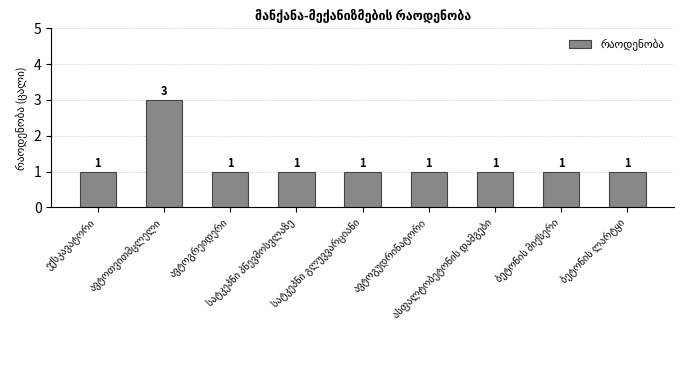

What is the value of the 1st bar from the left?

1